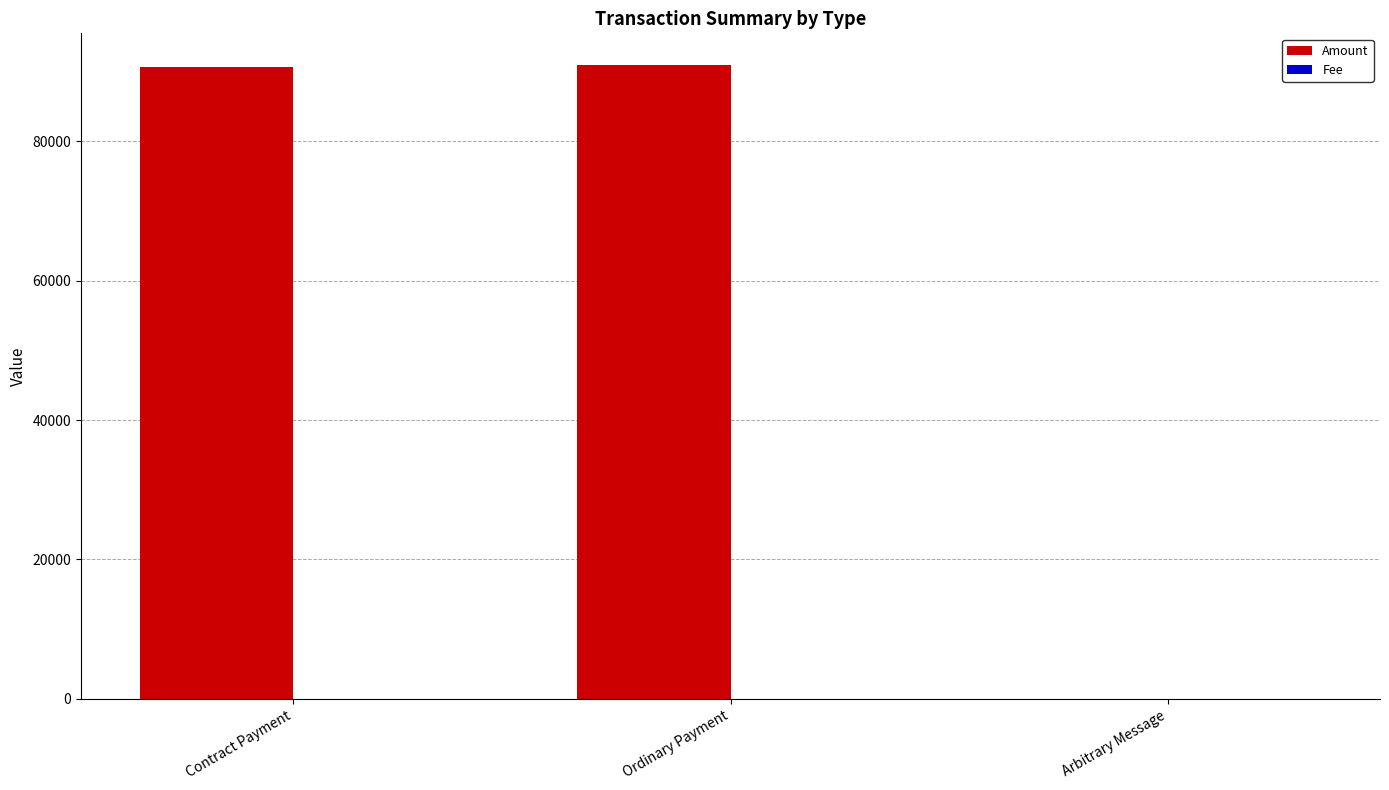

True or false: Amount has a value of 0.0 at Arbitrary Message.

True